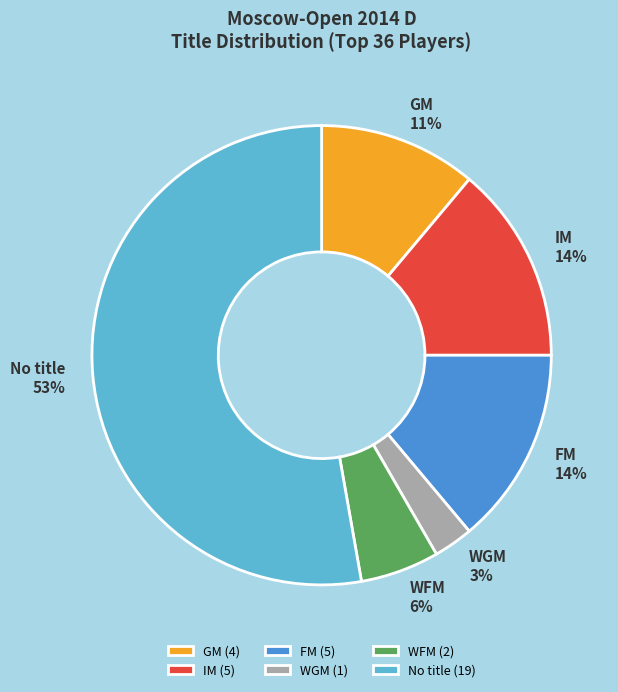

Which has a higher value, GM or WGM?

GM